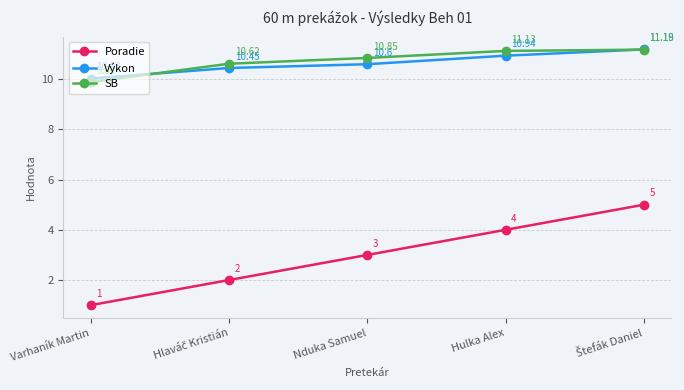

Which series has the largest total across all categories?

SB